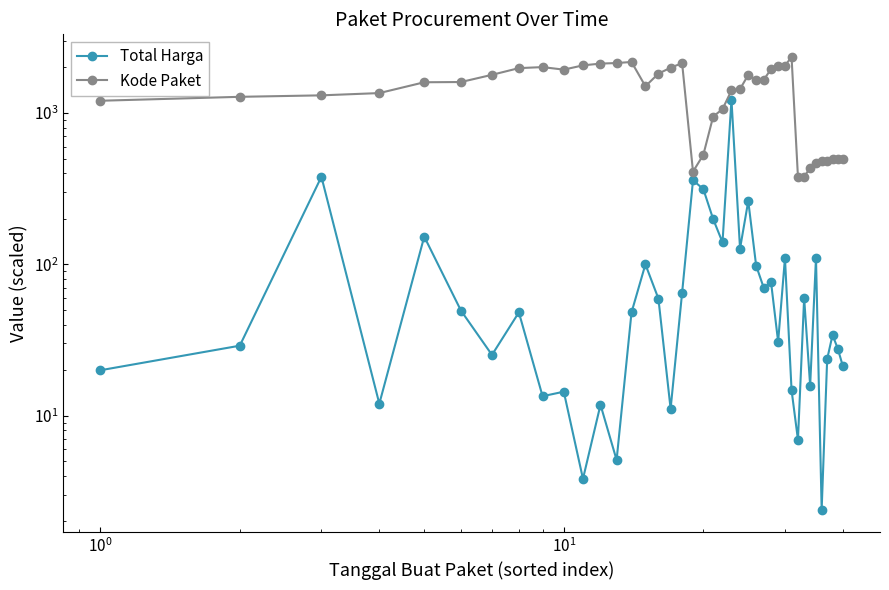

How many values in the Kode Paket series are below 1597?

20